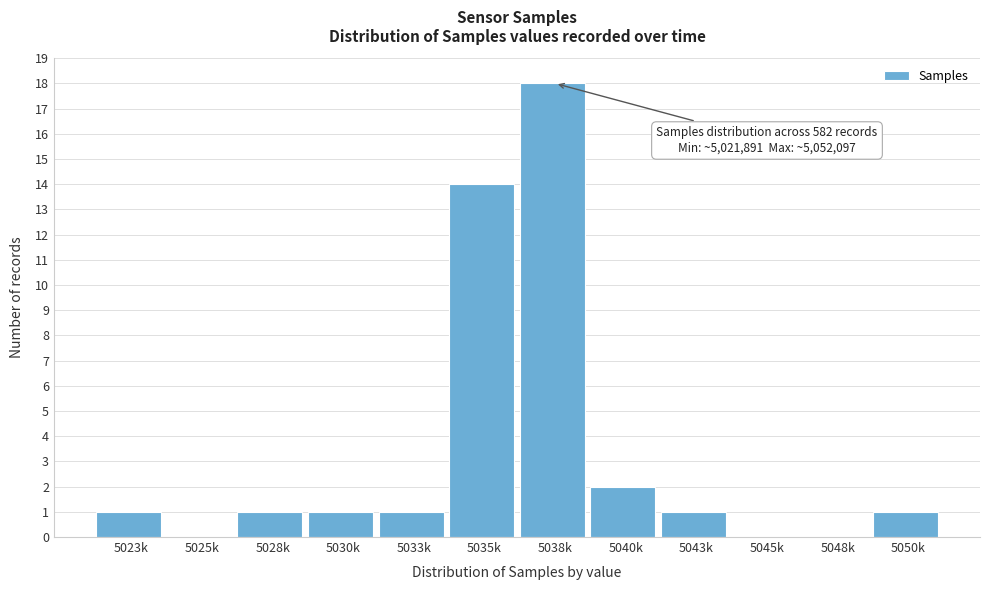

Reading right to left, transcribe all the data shown in this chart.

5050k=1	5048k=0	5045k=0	5043k=1	5040k=2	5038k=18	5035k=14	5033k=1	5030k=1	5028k=1	5025k=0	5023k=1